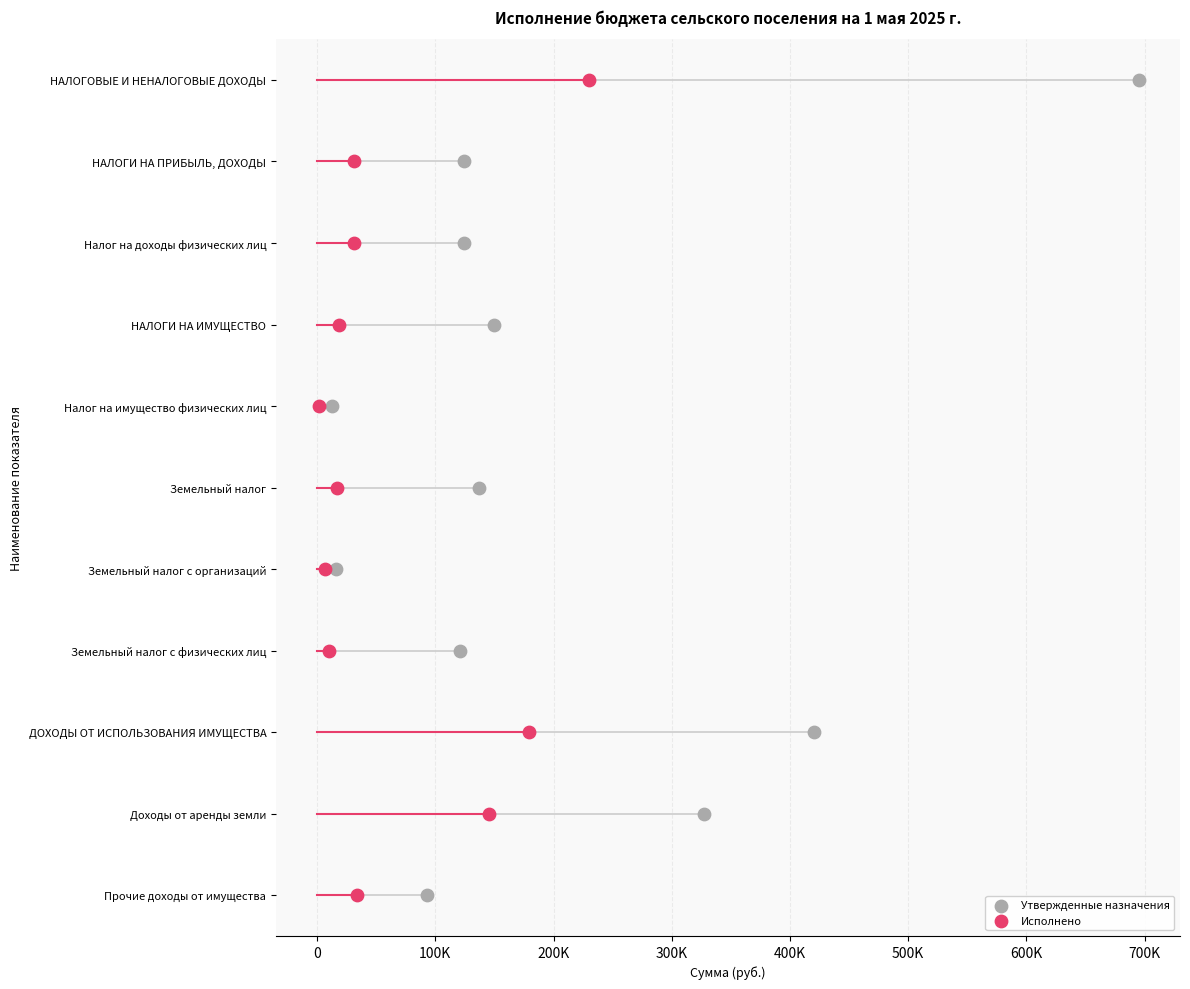

Which series contains the lowest Y value?

Утвержденные назначения